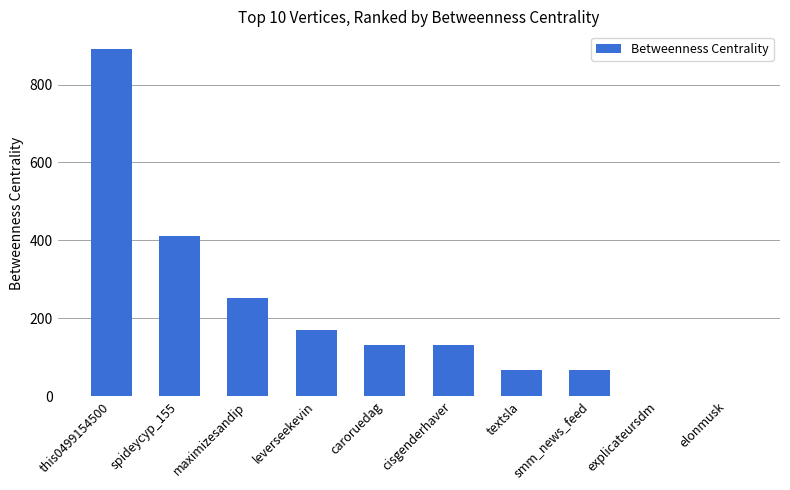

How many data points does each series have?

10